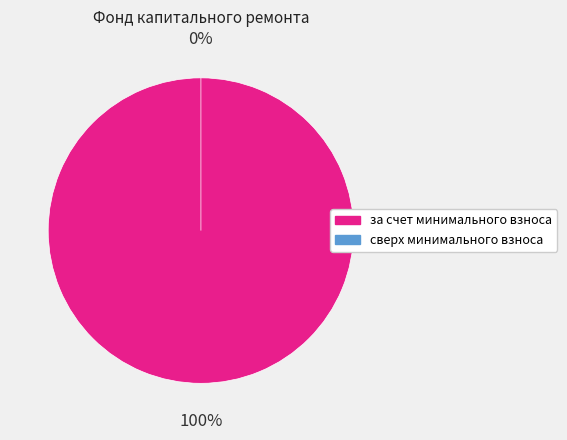

To the nearest percent, what percentage of the pie is за счет минимального взноса?

100%